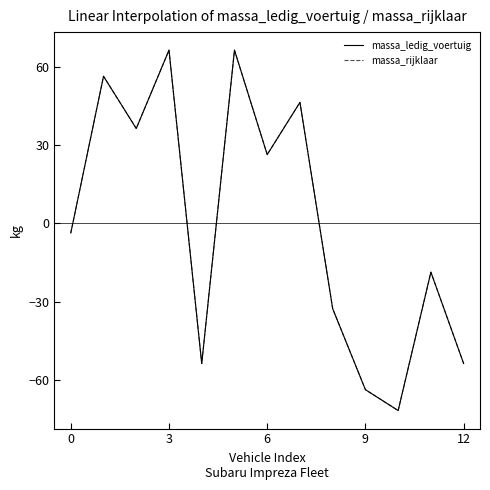

Does the chart have visible grid lines?

No